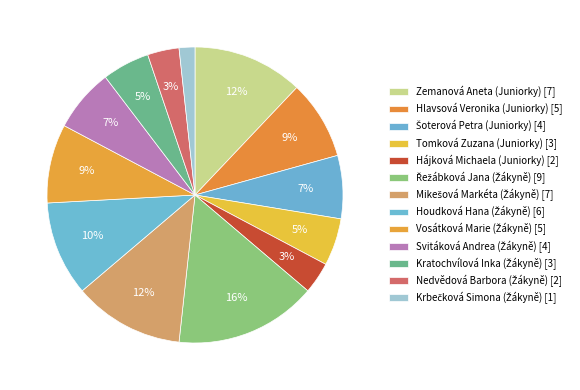

To the nearest percent, what portion does Kratochvílová Inka (Žákyně) represent?

5%